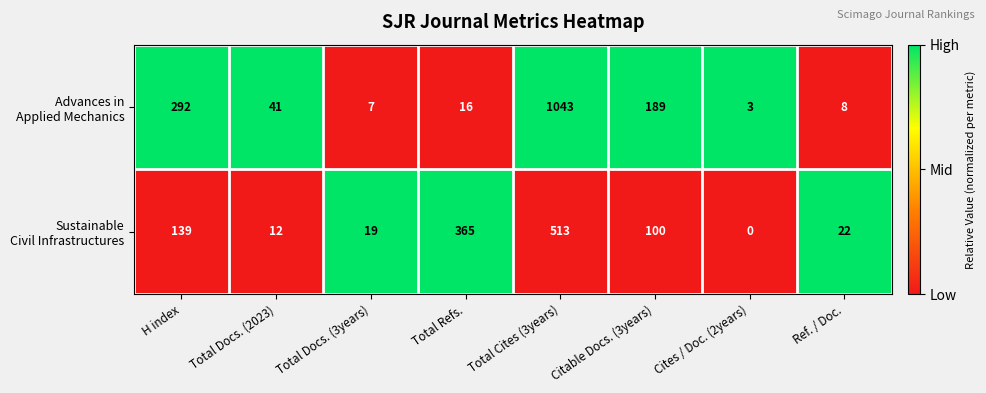

What is the spread (max minus min) of values at Total Cites (3years)?

530